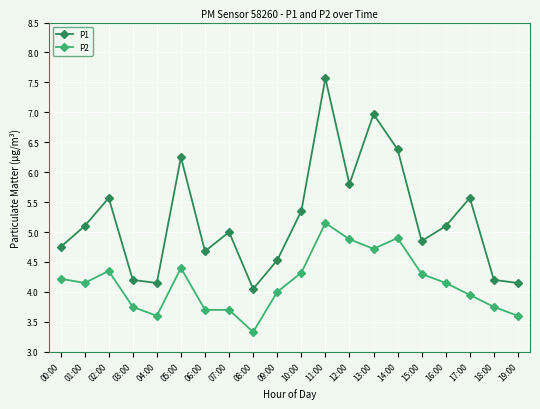

What is the difference between the maximum and minimum values in the P1 series?

3.5